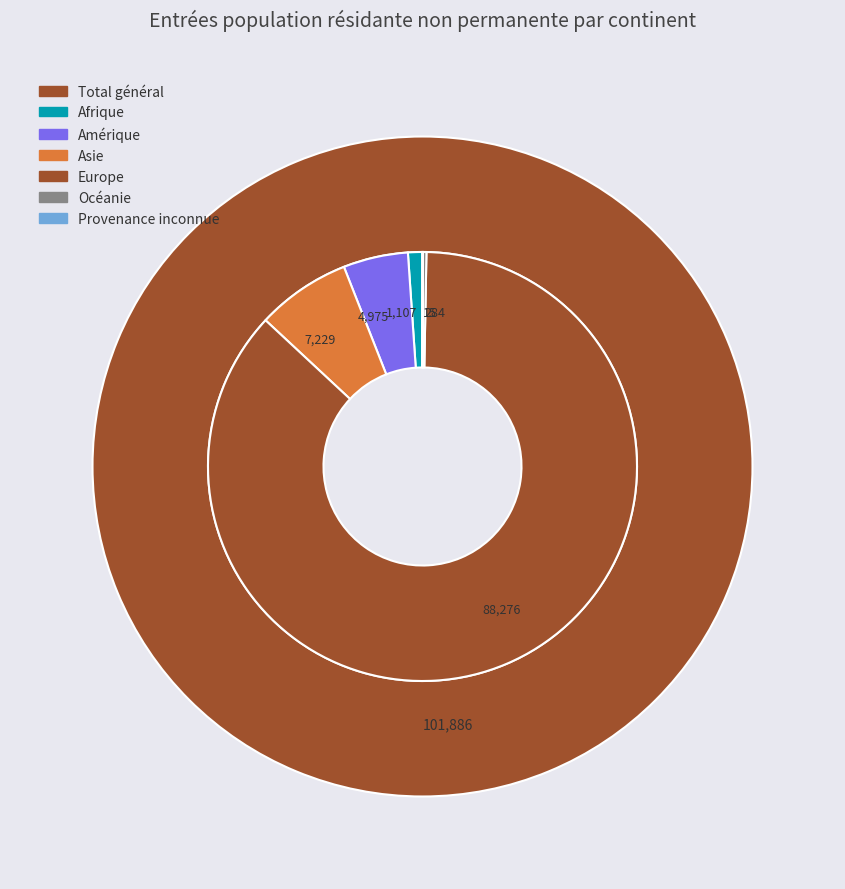

Does any single category account for the majority?

Yes